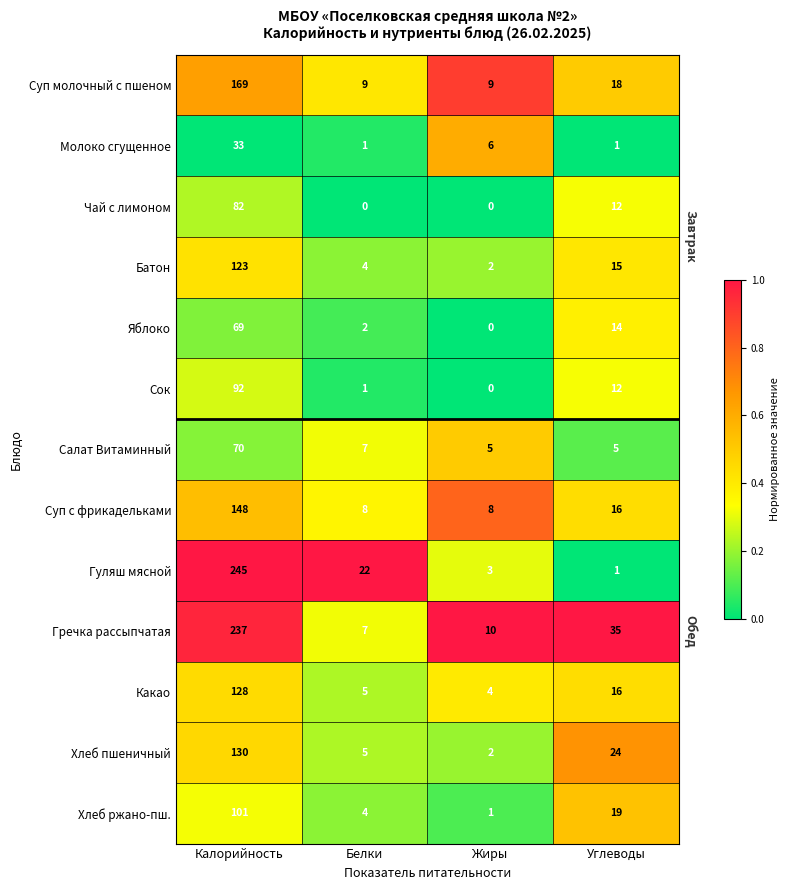

True or false: Салат Витаминный has a value of 5 at Жиры.

True